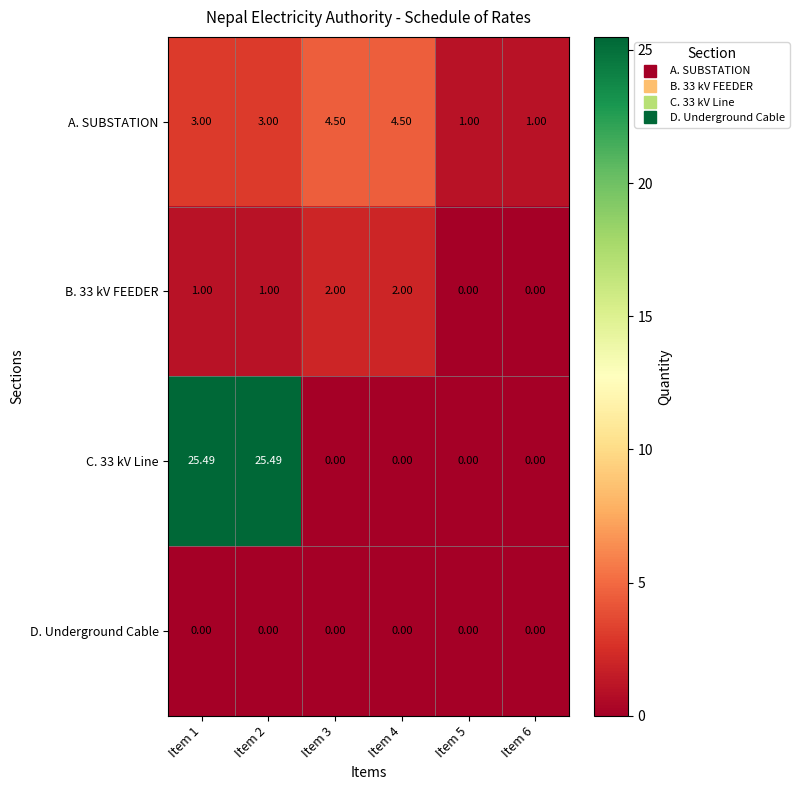

Is the value of D. Underground Cable at Item 2 greater than the value of C. 33 kV Line at Item 2?

No